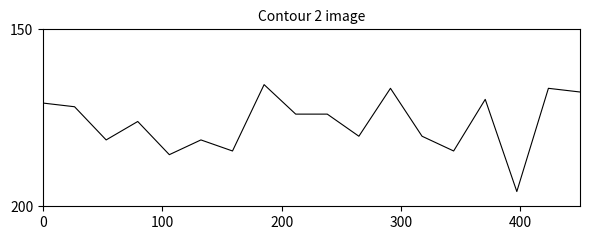

What is the difference between the maximum and minimum values?

30.2